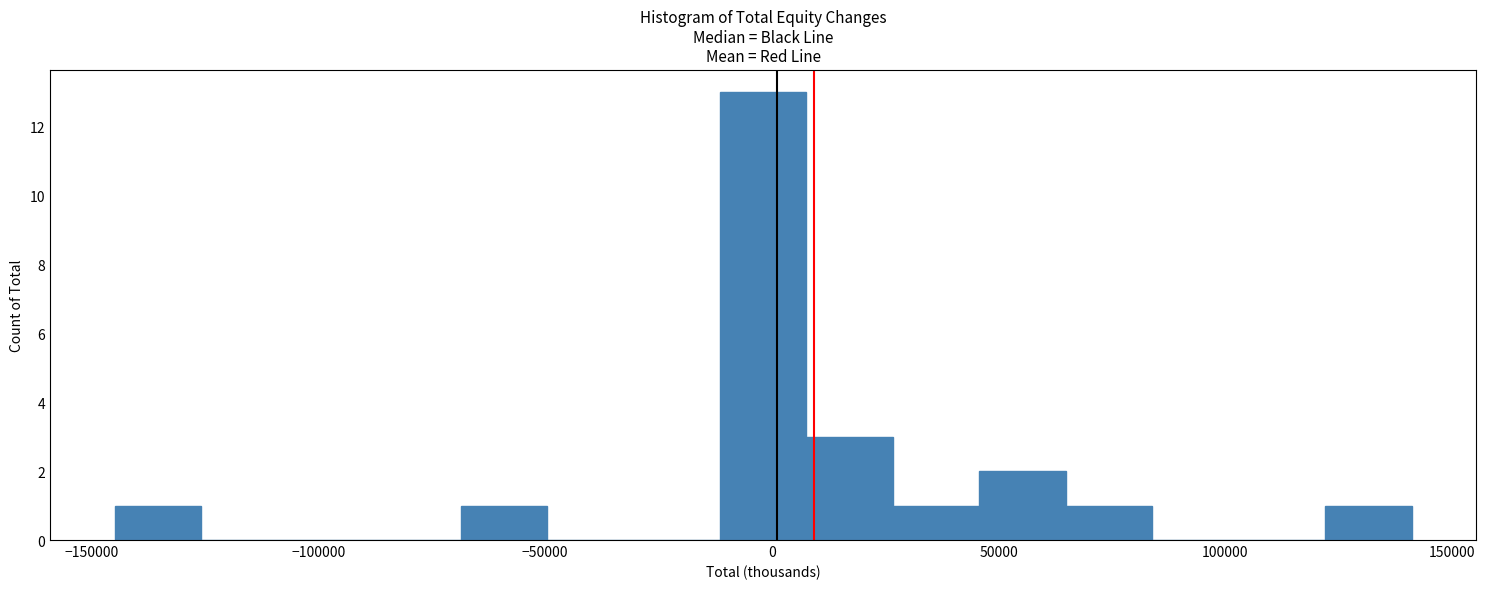

Read against the x-axis, roughly where is the centre of the tallest bar?

0